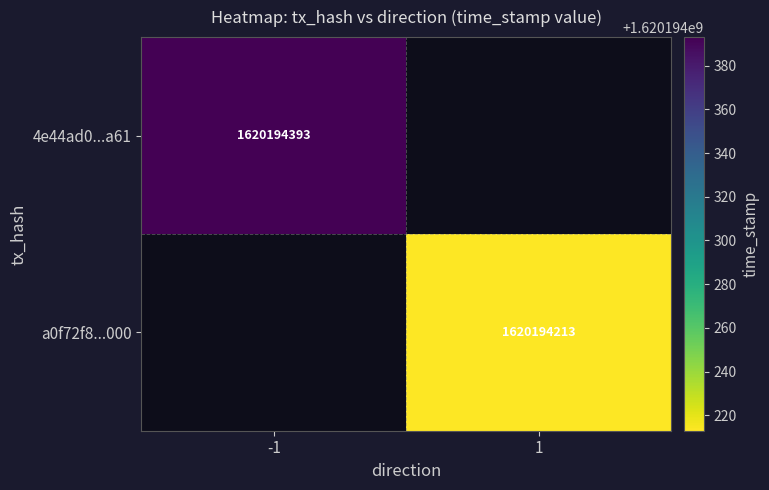

The 4e44ad0daf944b009d8bfb4d3d446d119414a61 series shows -2 at 0. True or false?

False